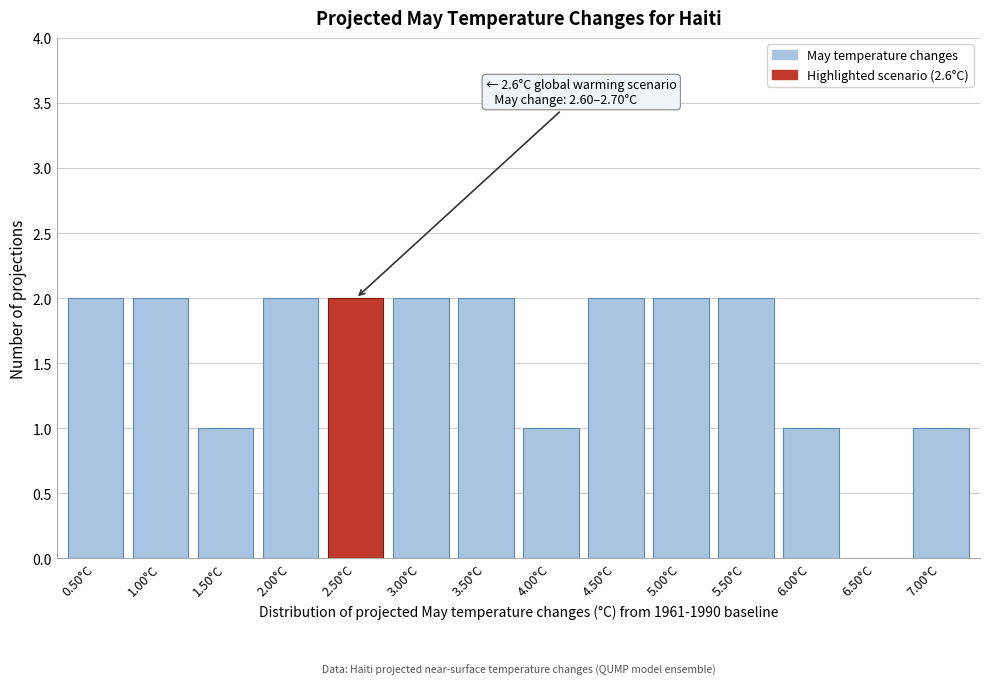

Reading left to right, list all the values displayed in this chart.

0.50°C=2	1.00°C=2	1.50°C=1	2.00°C=2	2.50°C=2	3.00°C=2	3.50°C=2	4.00°C=1	4.50°C=2	5.00°C=2	5.50°C=2	6.00°C=1	6.50°C=0	7.00°C=1